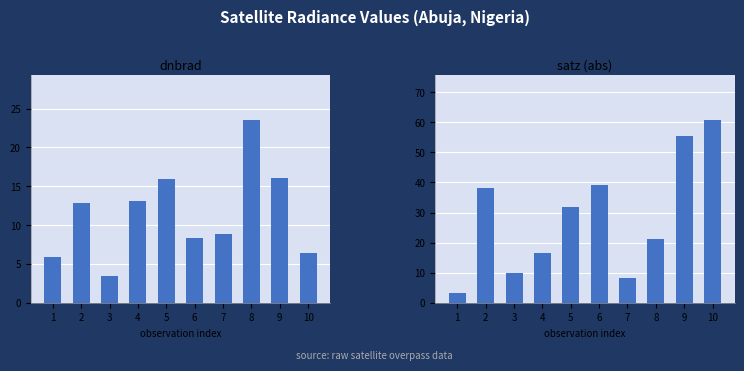

How many values in the satz (abs) series are below 32?

5